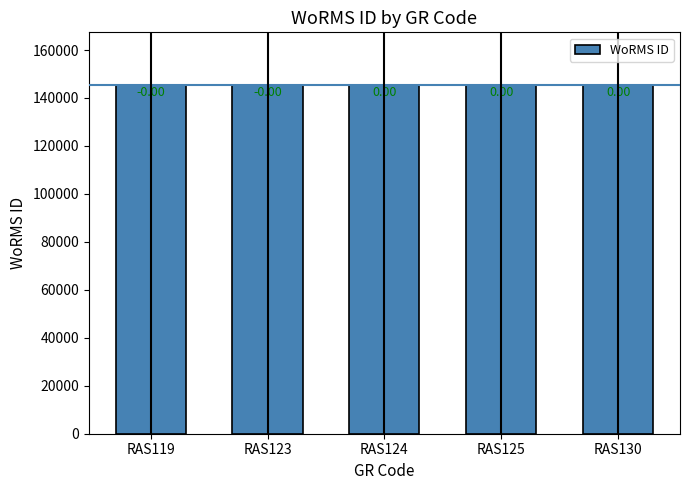

Reading left to right, transcribe all the data shown in this chart.

RAS119=145541	RAS123=145546	RAS124=145547	RAS125=145548	RAS130=145550